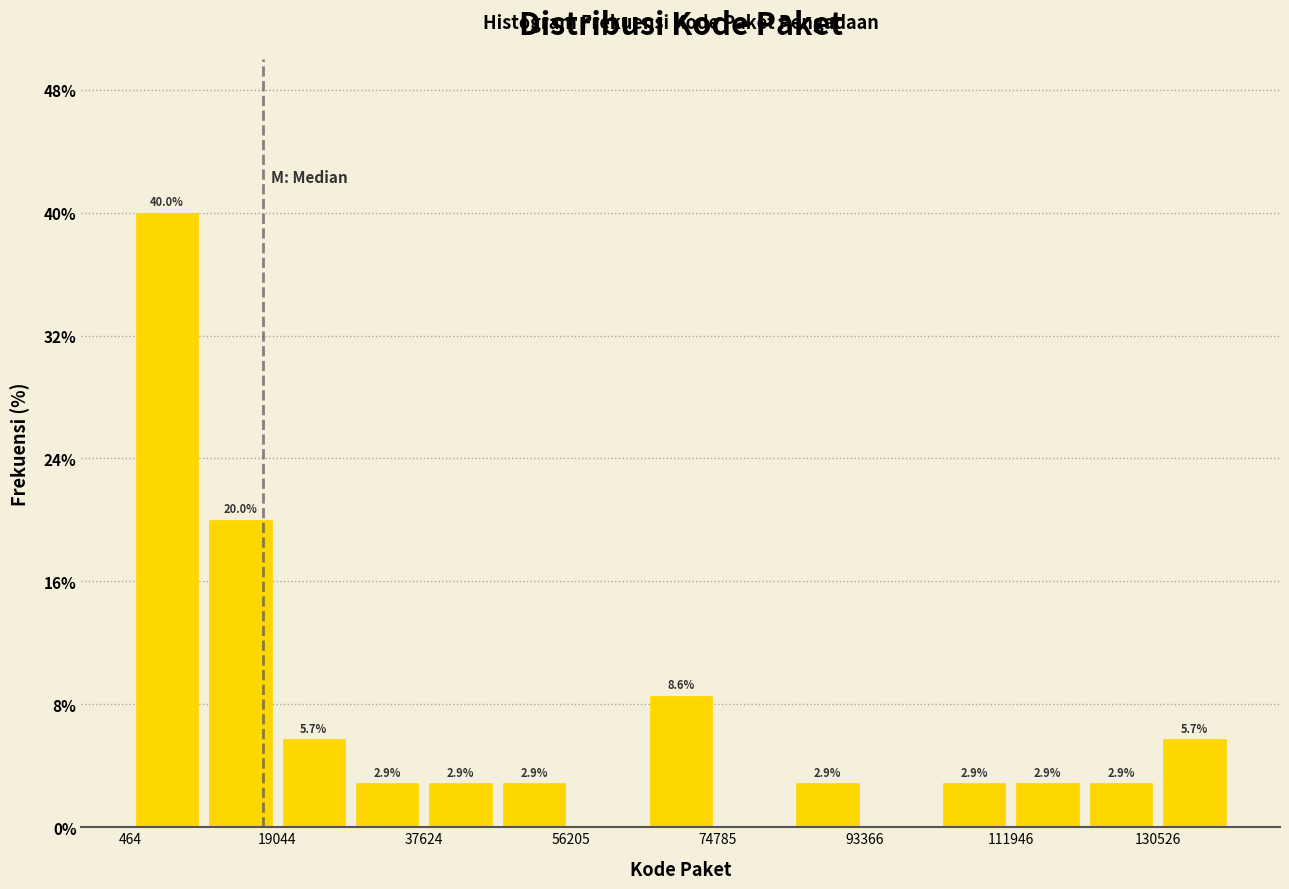

Over which range of the x-axis is the bar tallest?

0 to 10000